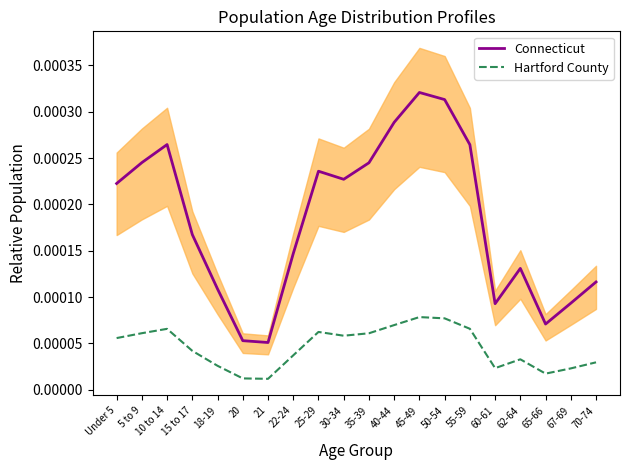

What are all the series names shown in the legend?

Connecticut, Hartford County